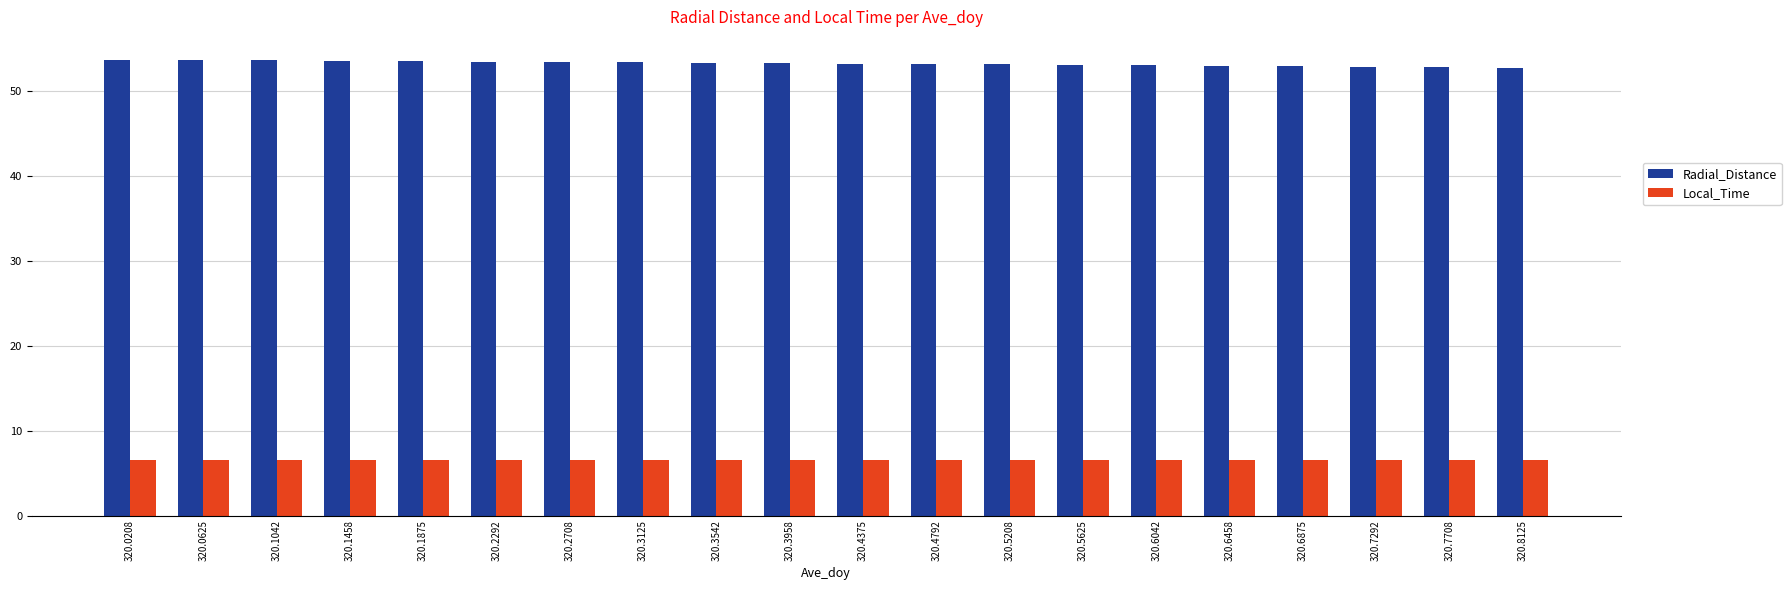

True or false: Local_Time has a value of 1.4 at 320.3542.

False